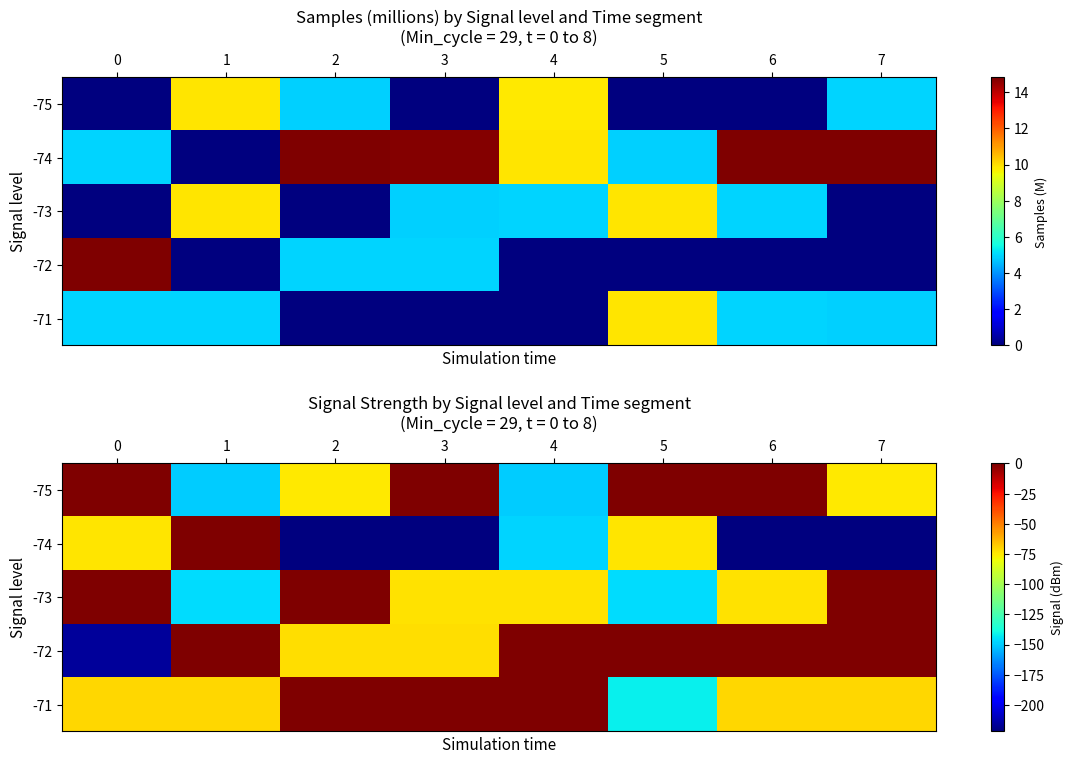

What value does the -73 series have at 3, to the nearest 5?

-75